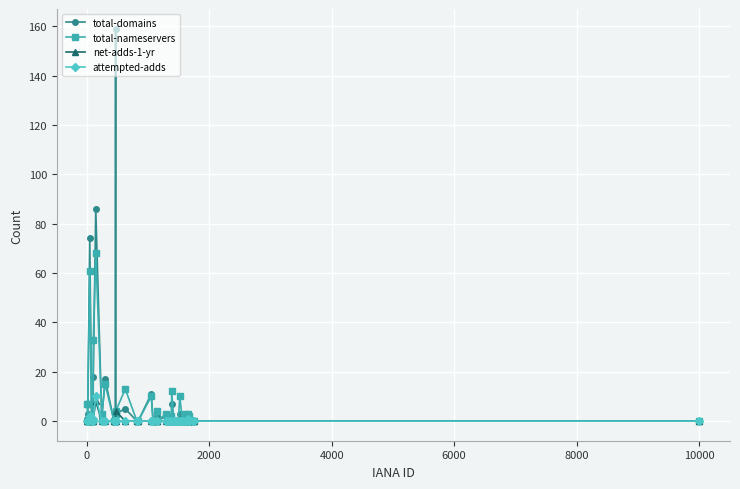

True or false: total-domains has more than 2 points higher than both neighbors.

True